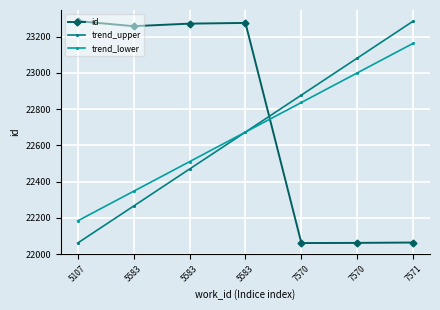

List the labels in order of trend_upper value, largest first.

7571, 7570, 7570, 5583, 5583, 5583, 5107